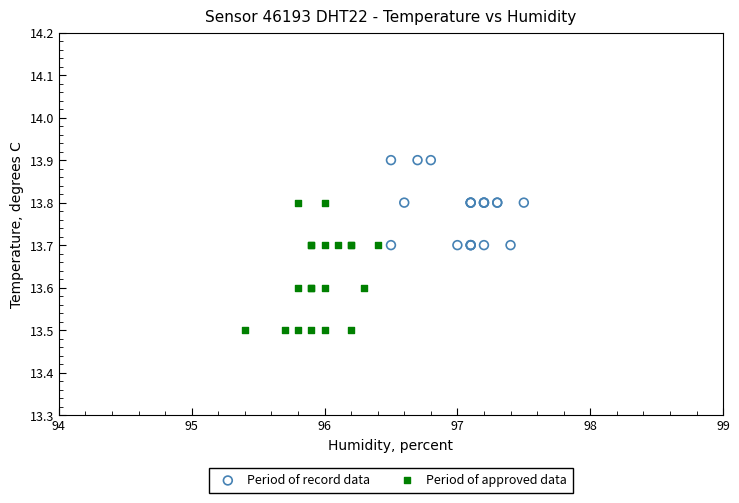

What are all the series names shown in the legend?

Period of record data, Period of approved data